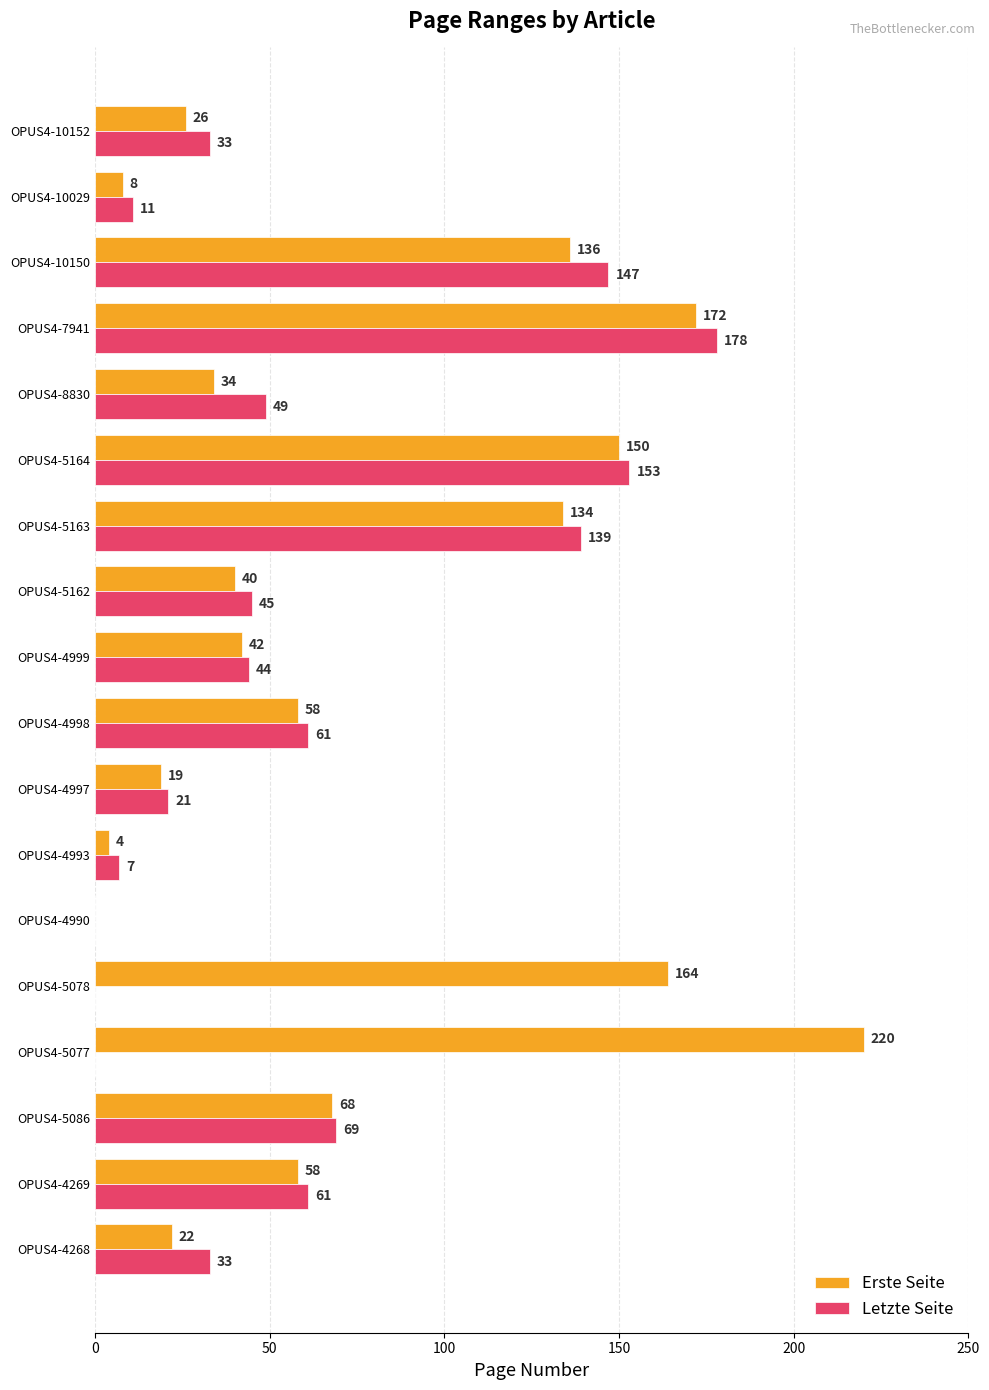

Is the value of Letzte Seite at OPUS4-4990 greater than the value of Erste Seite at OPUS4-5163?

No